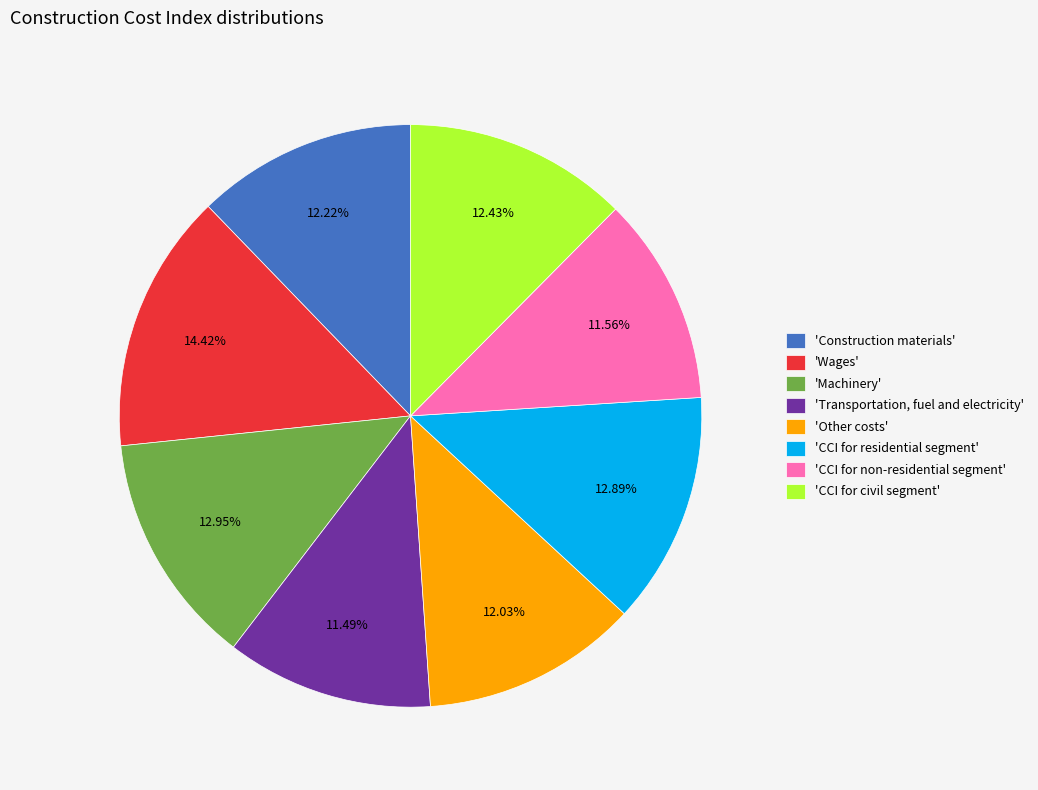

Which category has the biggest portion of the pie?

'Wages'